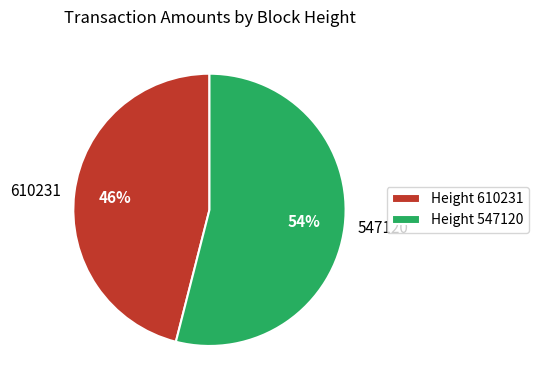

Rank the categories by value from highest to lowest.

547120, 610231